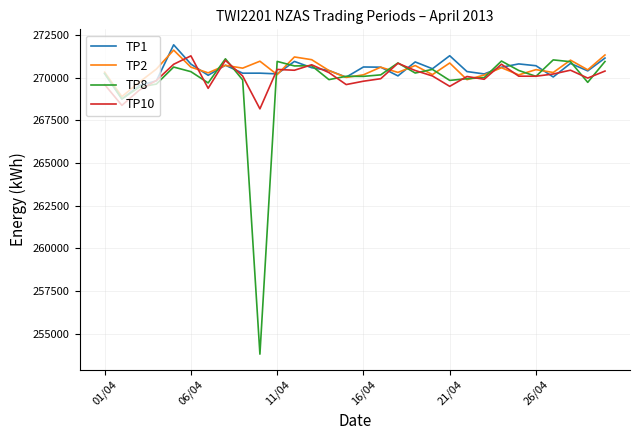

What is the maximum value for TP2?

271620